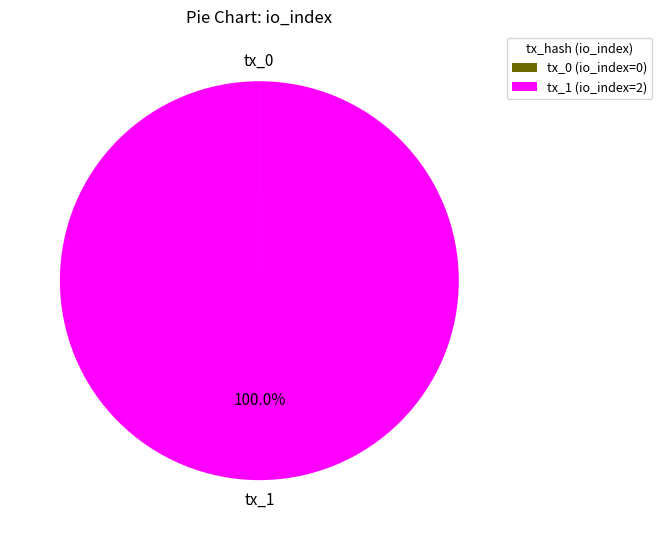

To the nearest percent, what portion does tx_1 represent?

100%